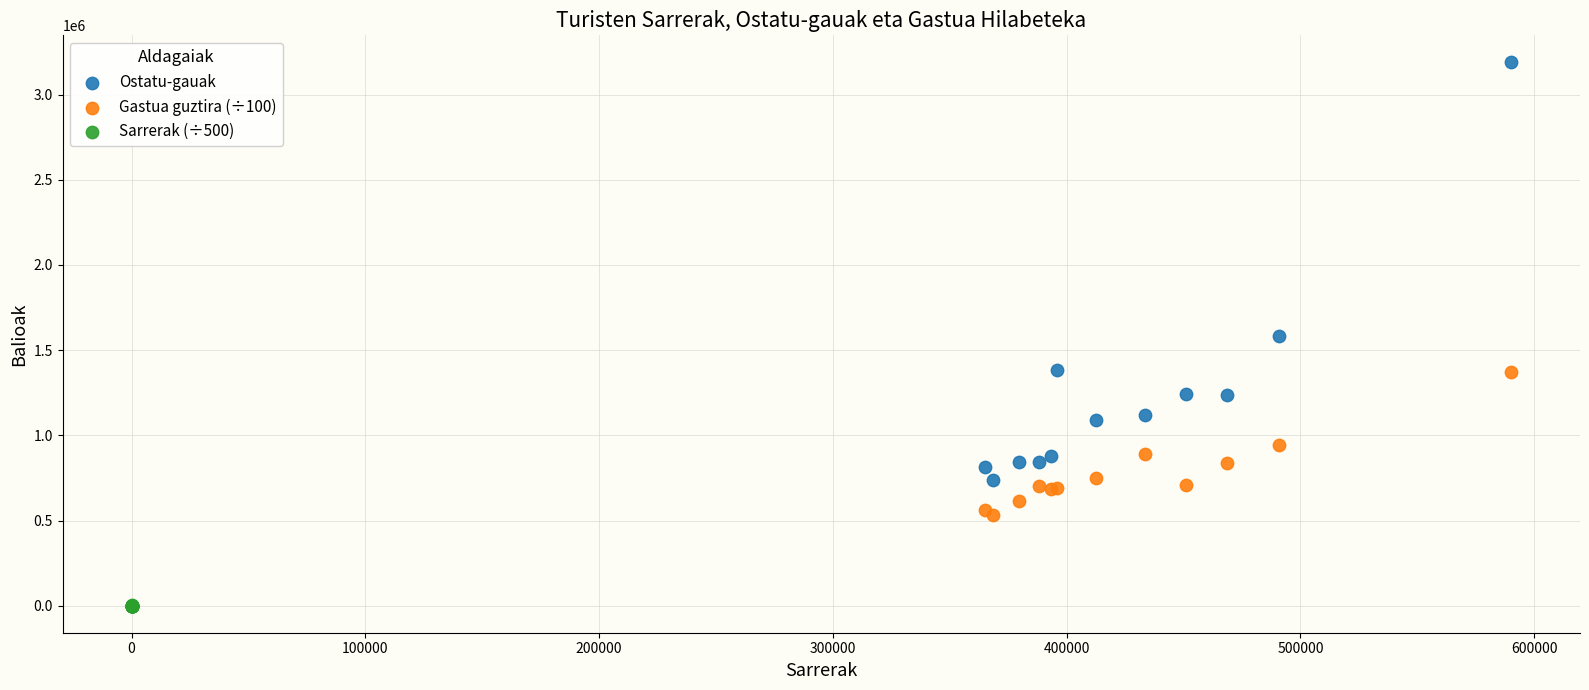

Which series contains the highest Y value?

Ostatu-gauak